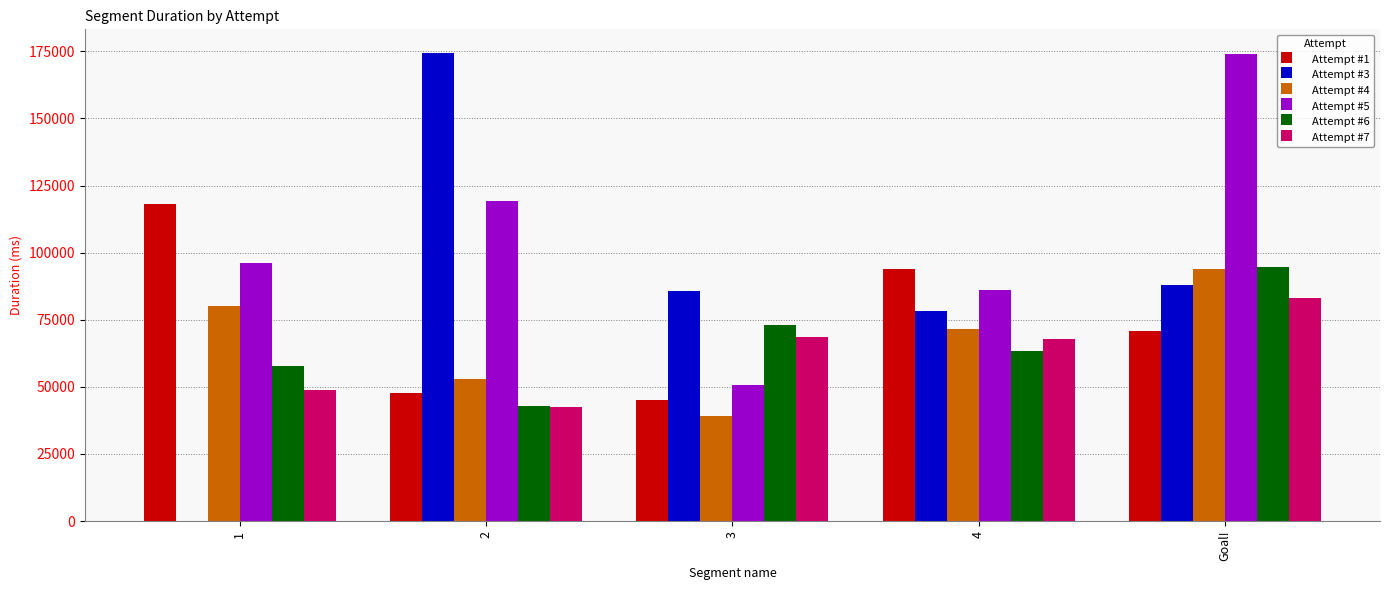

What are all the series names shown in the legend?

Attempt #1, Attempt #3, Attempt #4, Attempt #5, Attempt #6, Attempt #7